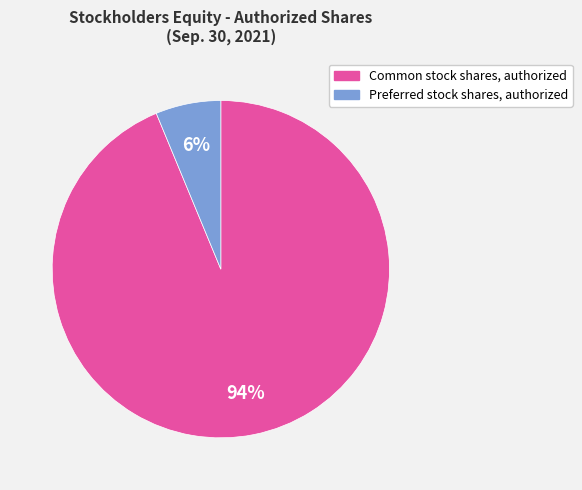

Is the sum of Preferred stock shares, authorized and Common stock shares, authorized greater than half?

Yes